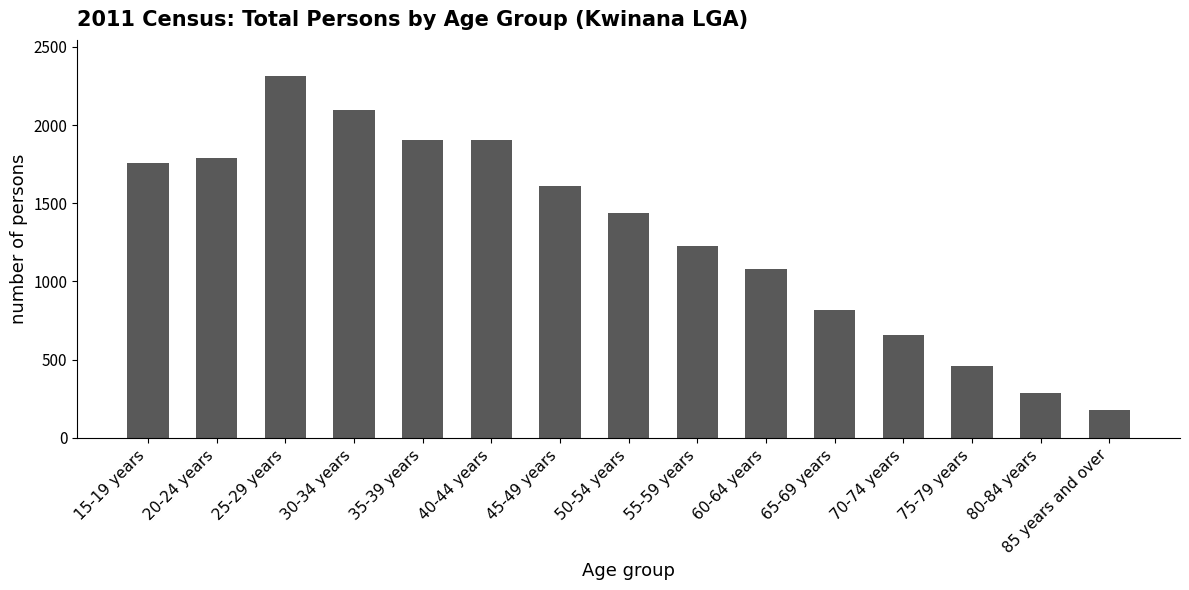

Where is the data nearest to the value 1246?

55-59 years